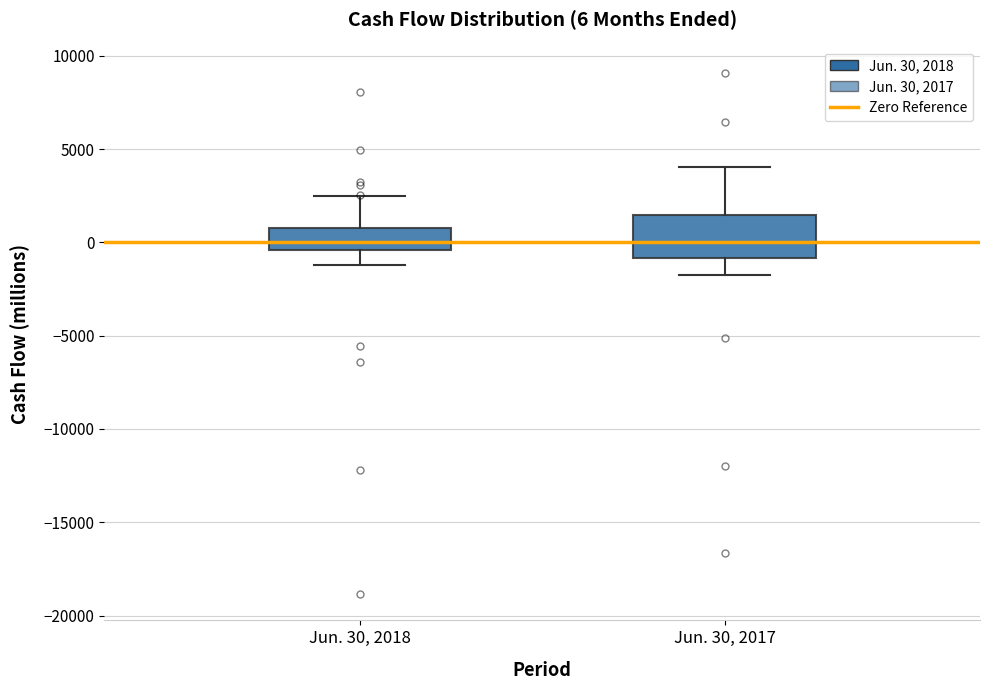

Which box is the tallest, from its lower edge to its upper edge?

Jun. 30, 2017